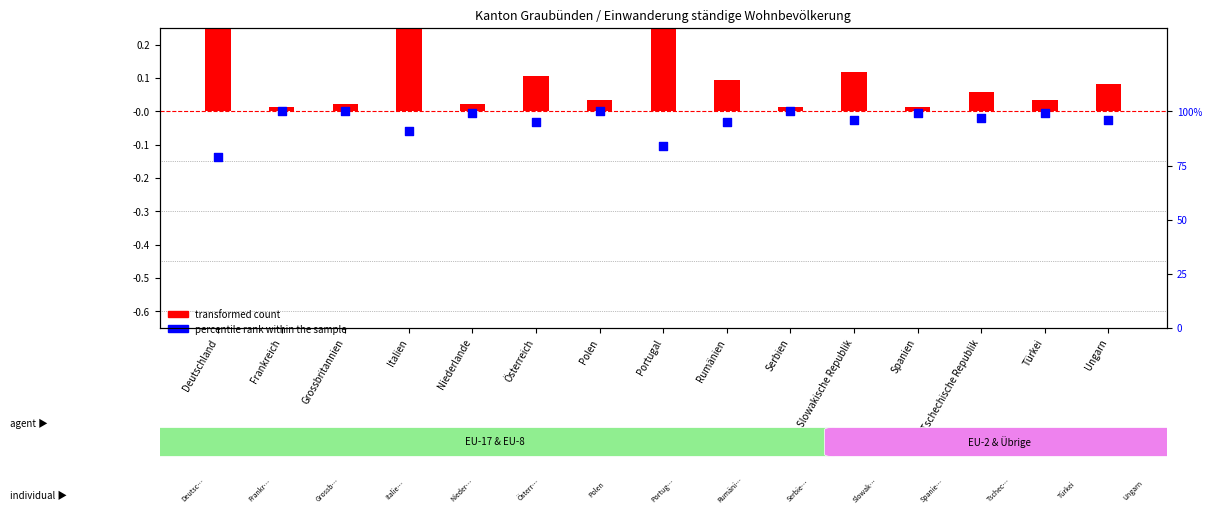

What are all the series names shown in the legend?

transformed count, percentile rank within the sample